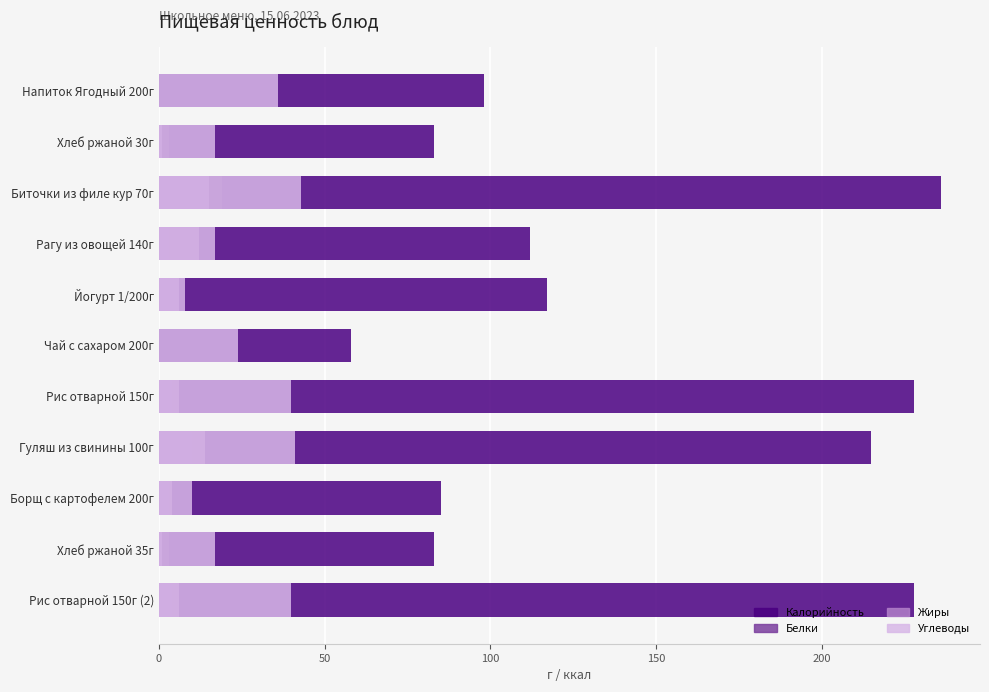

How many groups of bars are there?

11